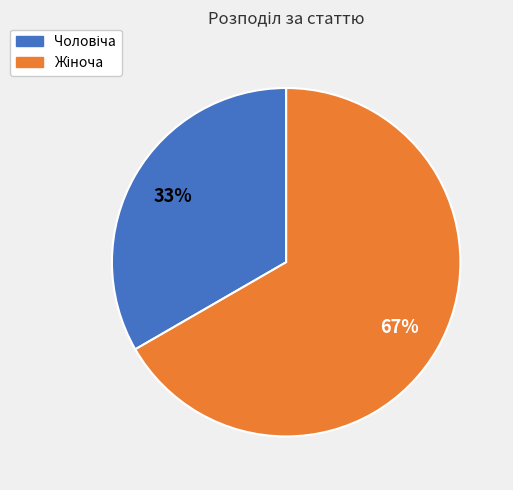

Does any single category account for the majority?

Yes